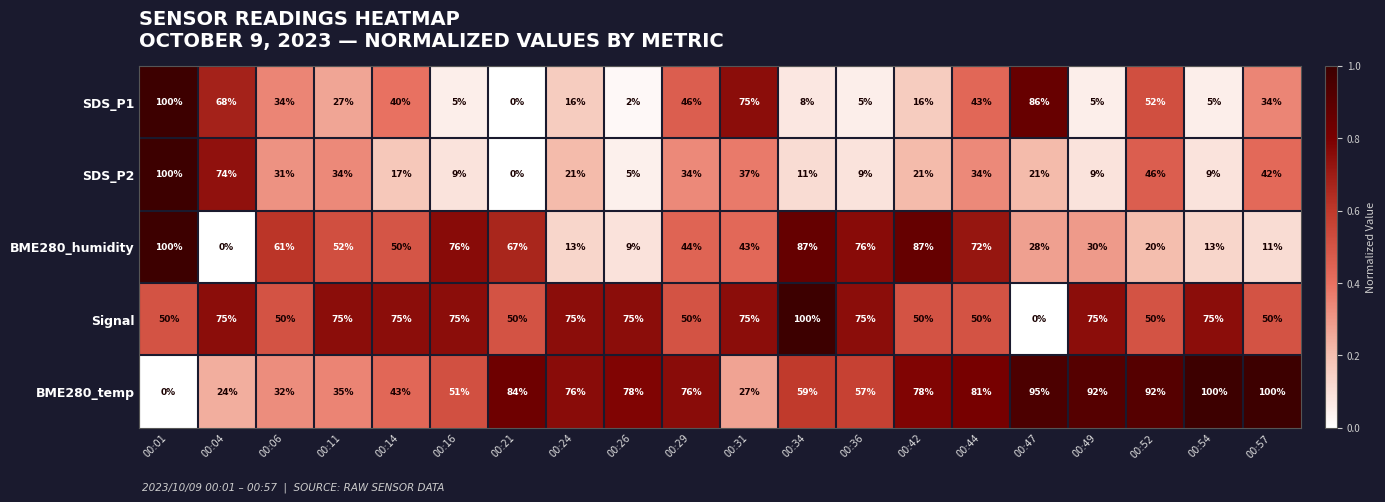

How many data points does each series have?

20